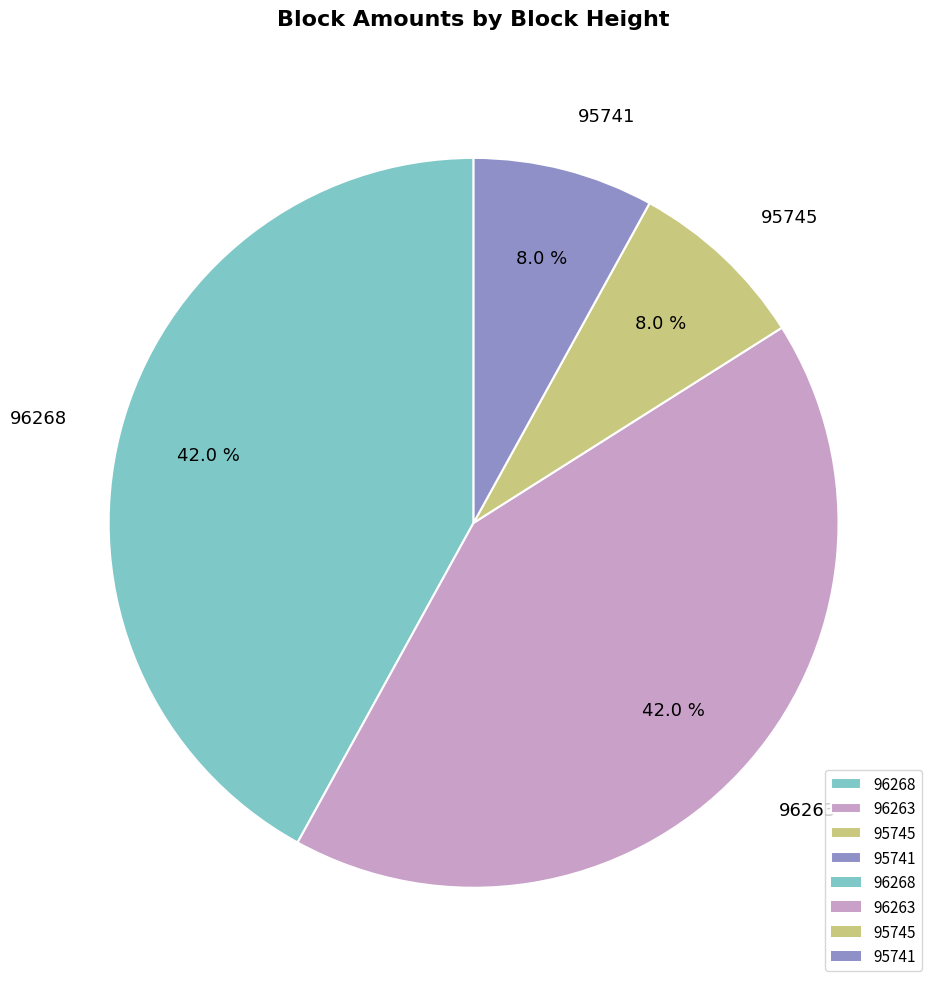

To the nearest percent, what is the difference between the largest and smallest slice percentages?

34%